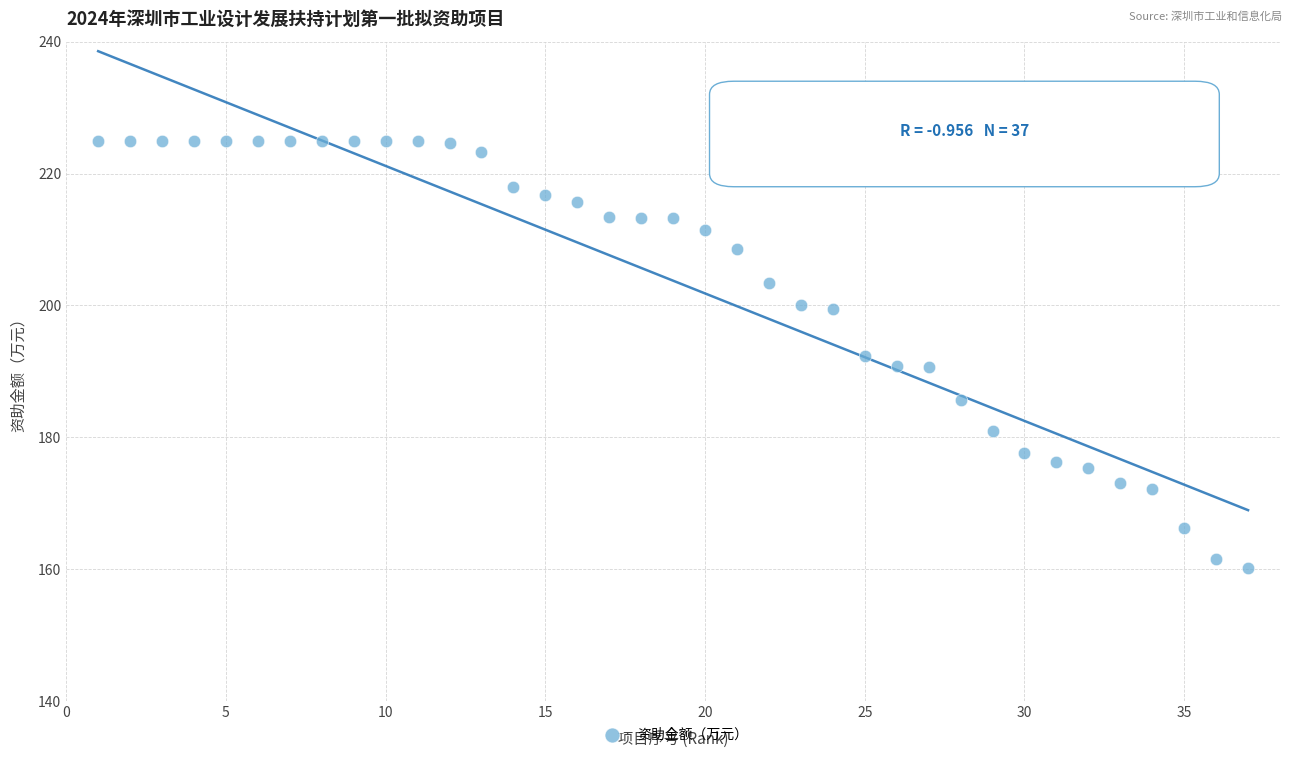

What is the range of X values (max minus min)?

36.0